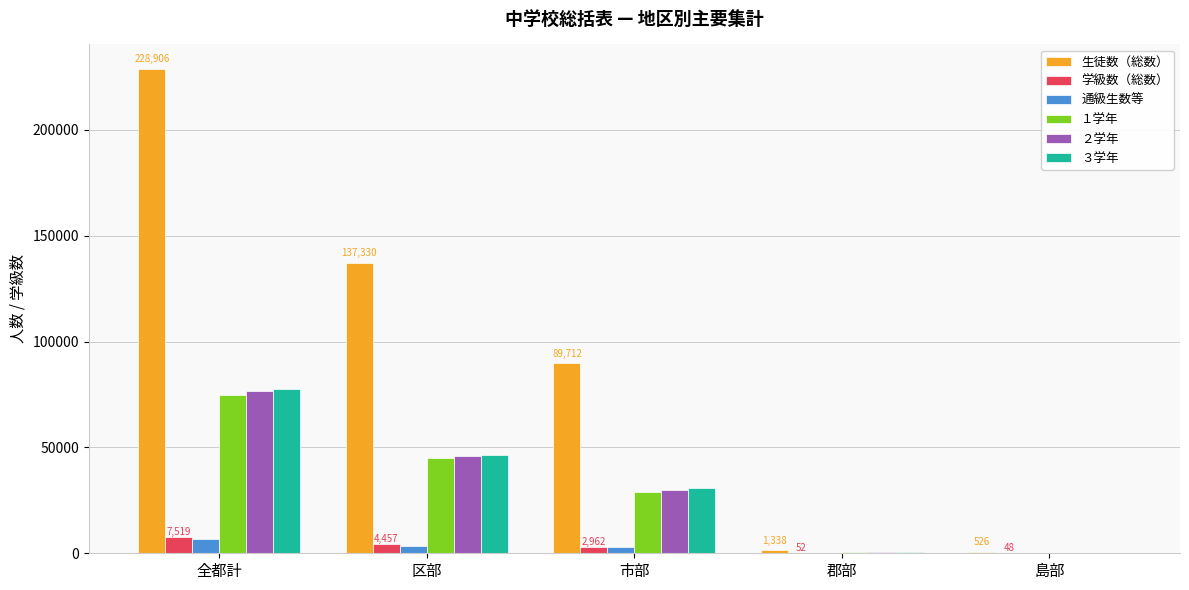

How many data points does each series have?

5